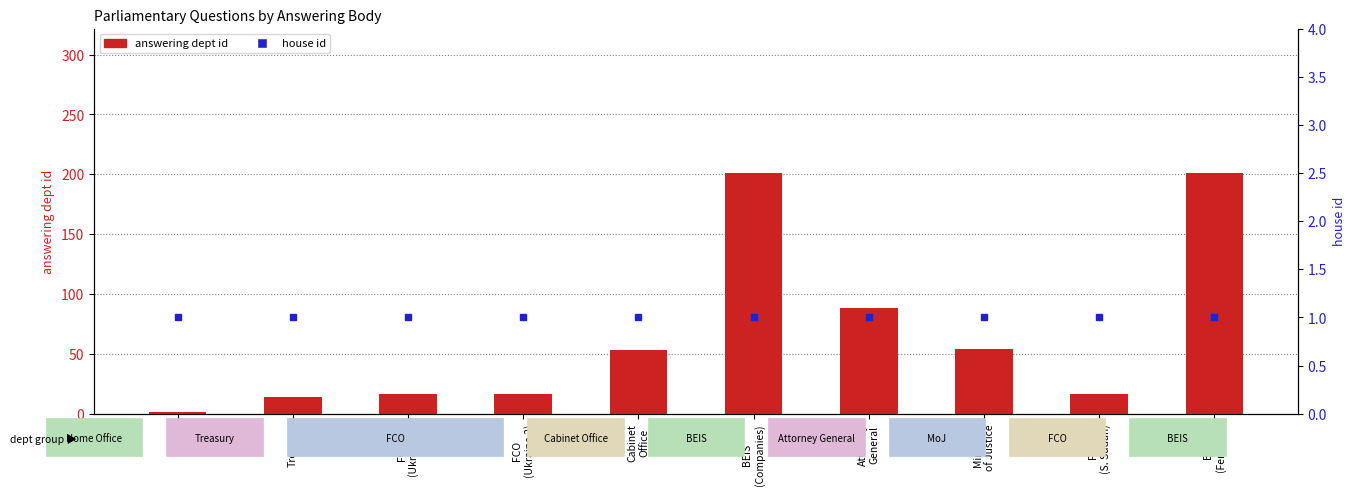

How many distinct data groups are displayed?

2